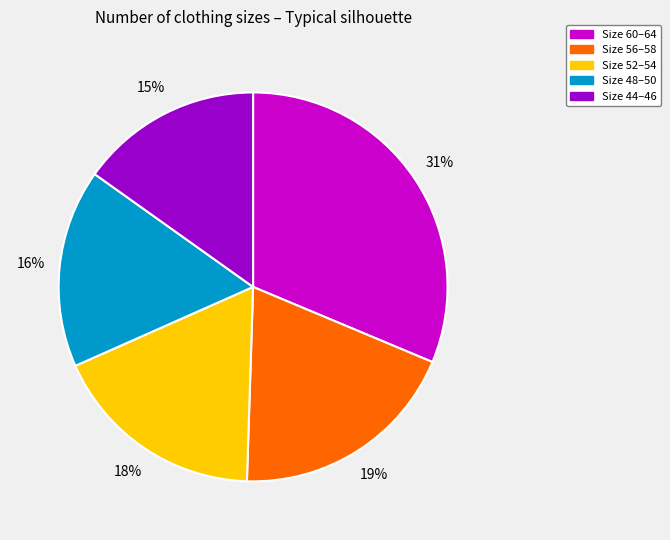

To the nearest percent, what is the average slice percentage?

20%